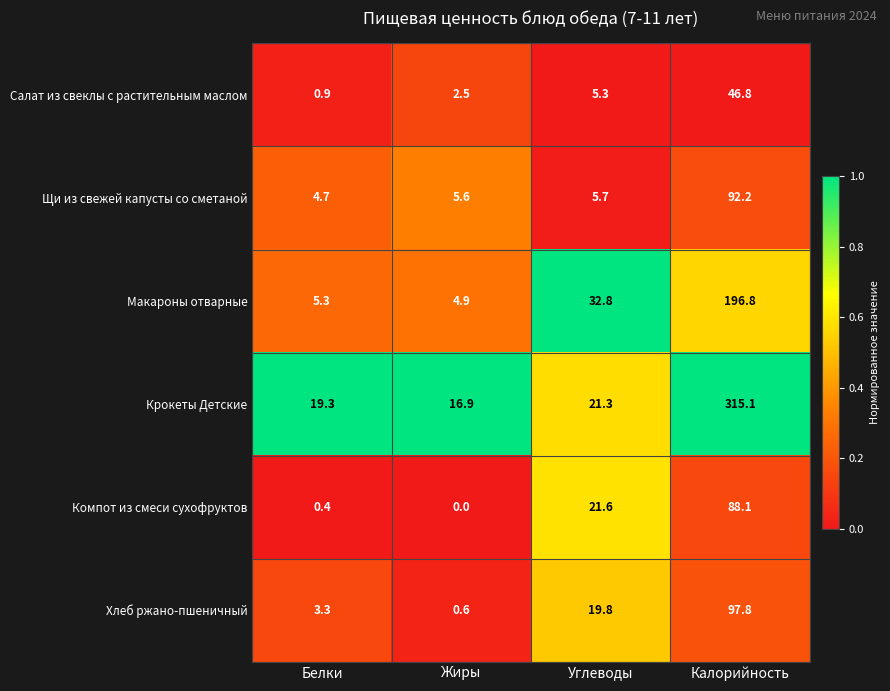

The value of Макароны отварные at Углеводы is 14.2. True or false?

False